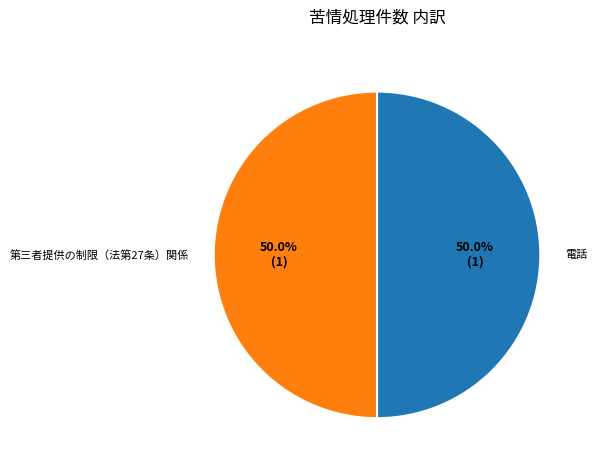

What is the ratio of the value at 電話 to the value at 第三者提供の制限（法第27条）関係?

1.0